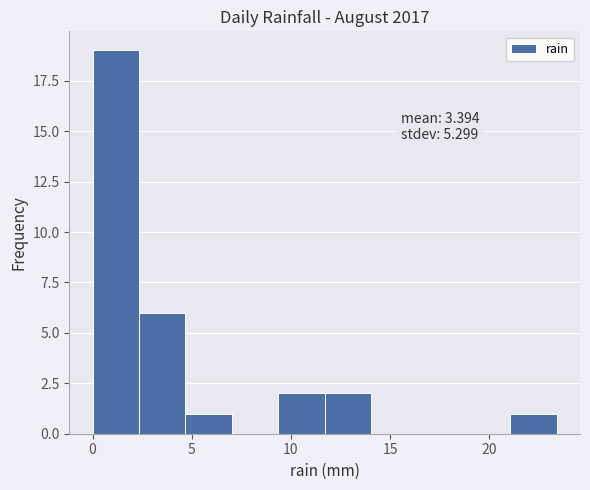

Over which range of the x-axis is the bar tallest?

0.0 to 2.5